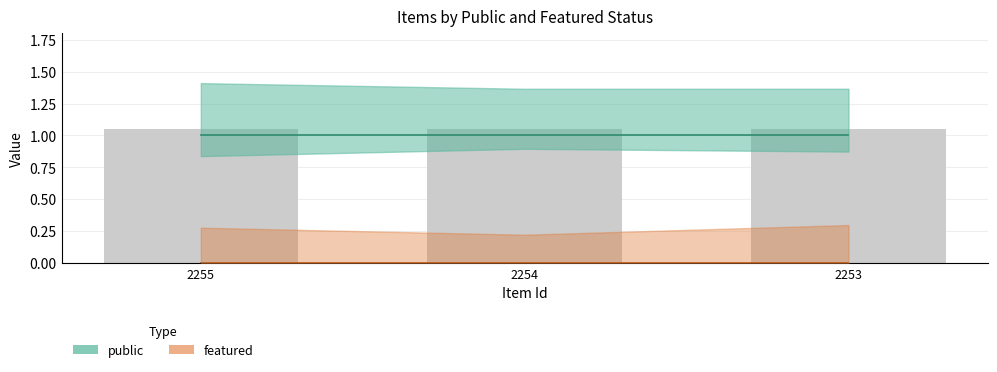

Rank the series at 2253 from highest to lowest value.

public, featured